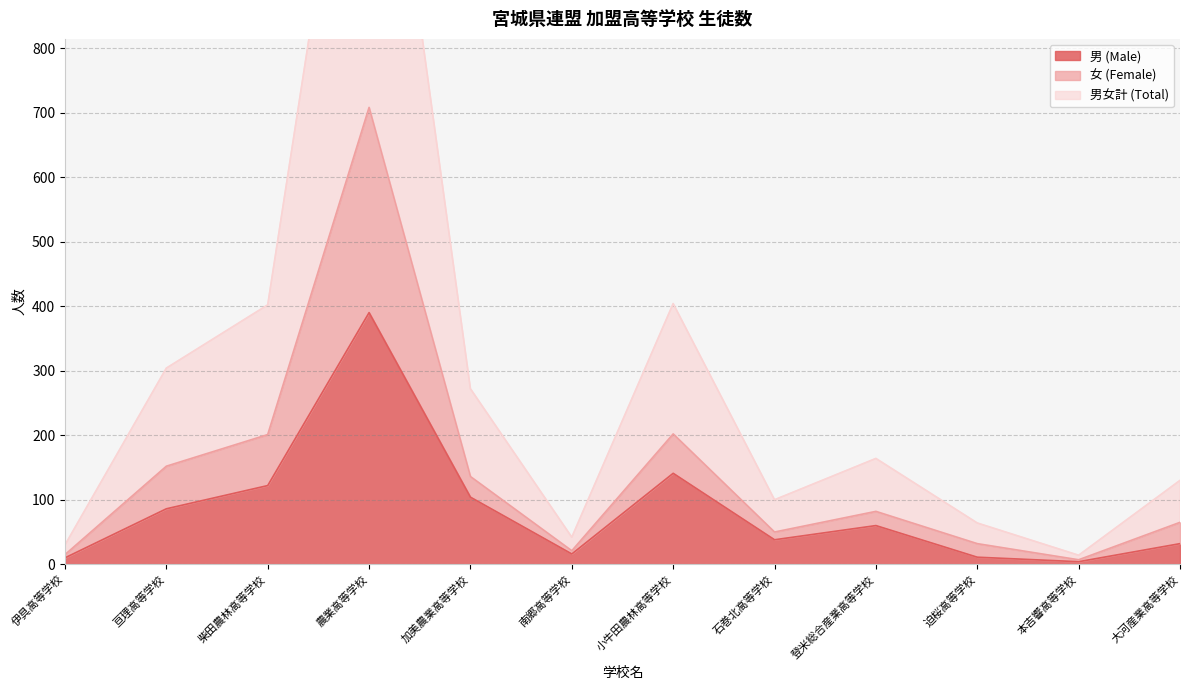

At which label is 男 (Male) closest to 197?

小牛田農林高等学校